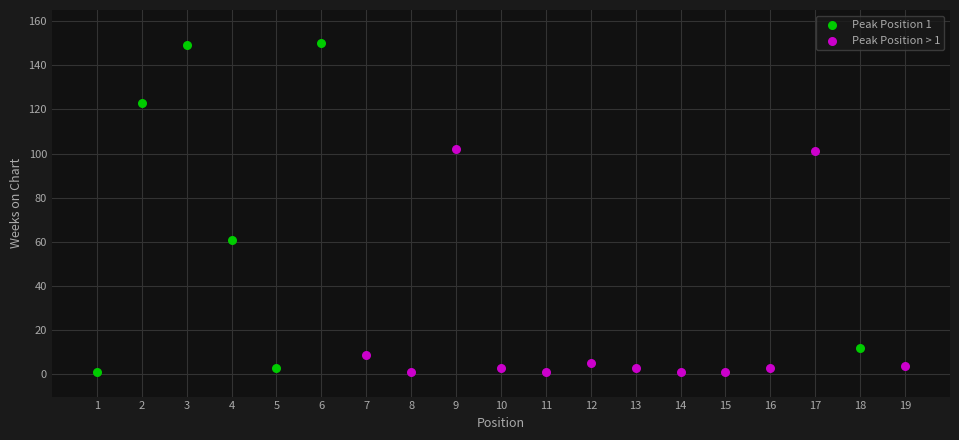

Which series contains the highest Y value?

Peak Position 1